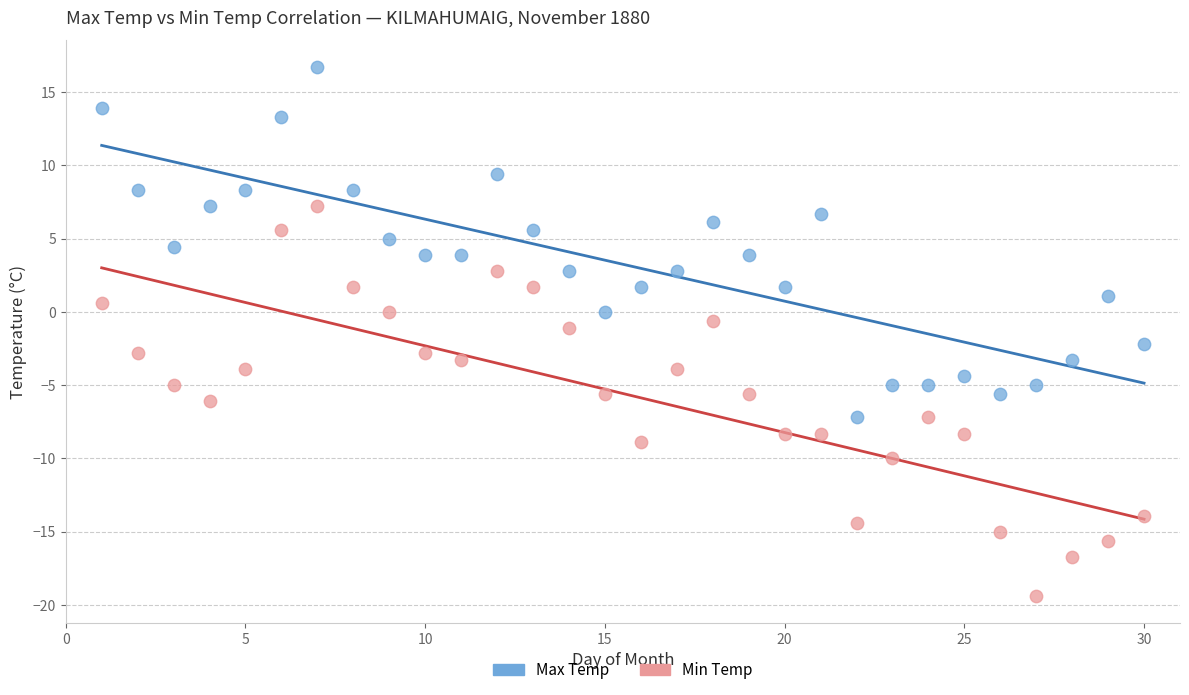

Which series reaches the minimum Y coordinate?

Min Temp